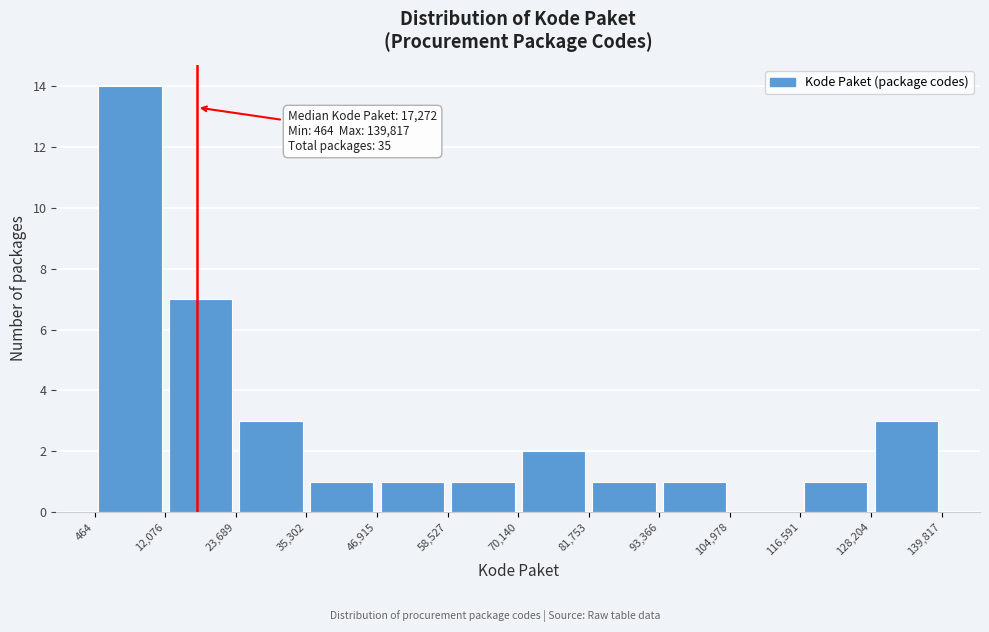

Over which range of the x-axis is the bar tallest?

464 to 12,076